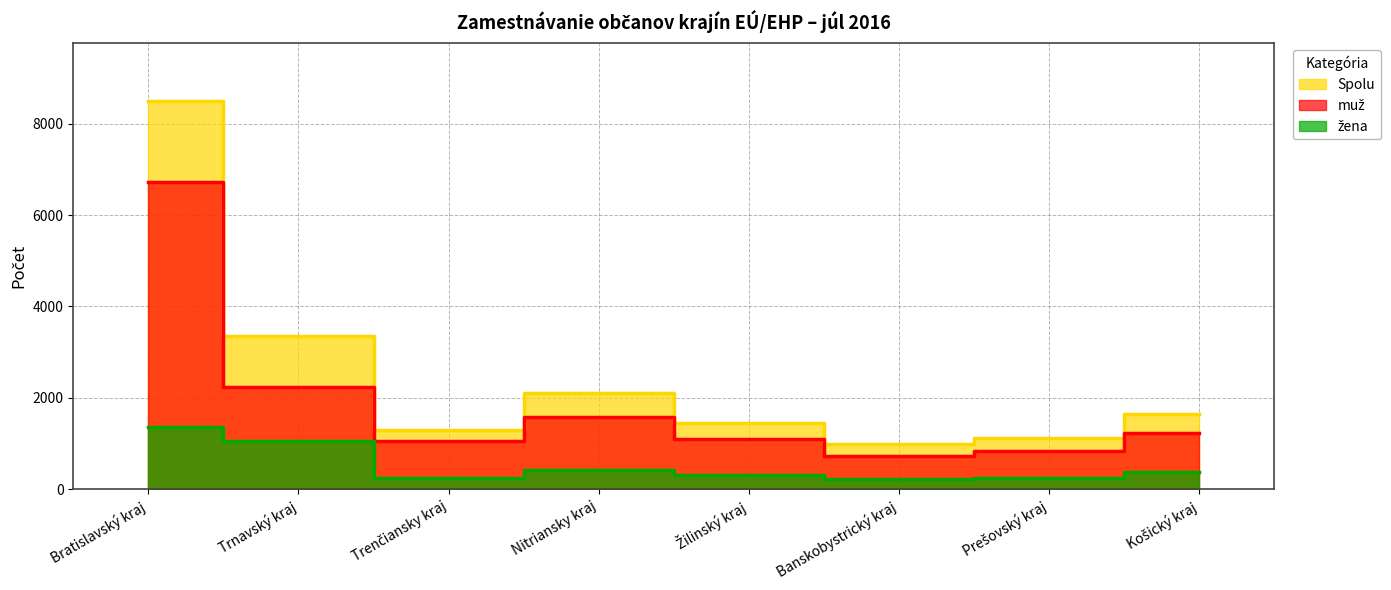

At how many categories does at least one series exceed 6832?

1